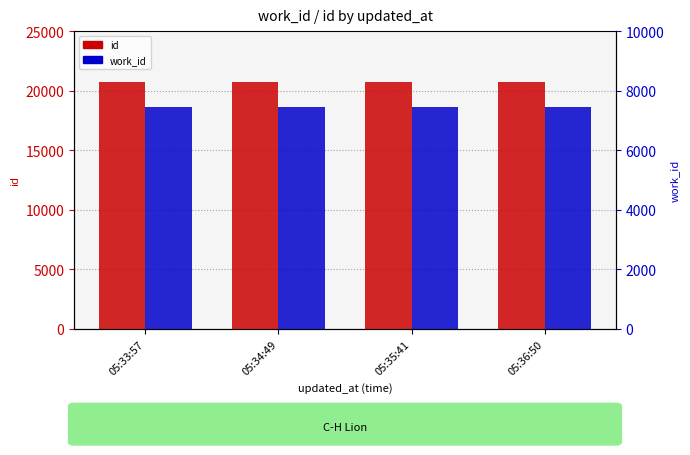

What is the difference between the maximum and minimum values in the id series?

3